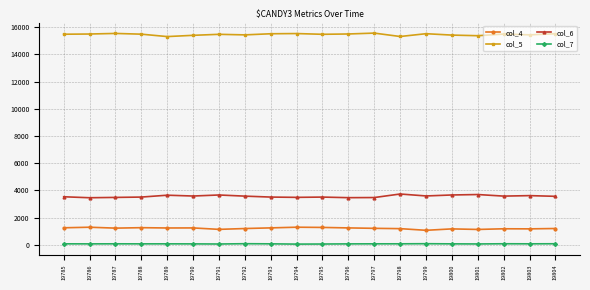

Is this an area chart (filled region under the line)?

No